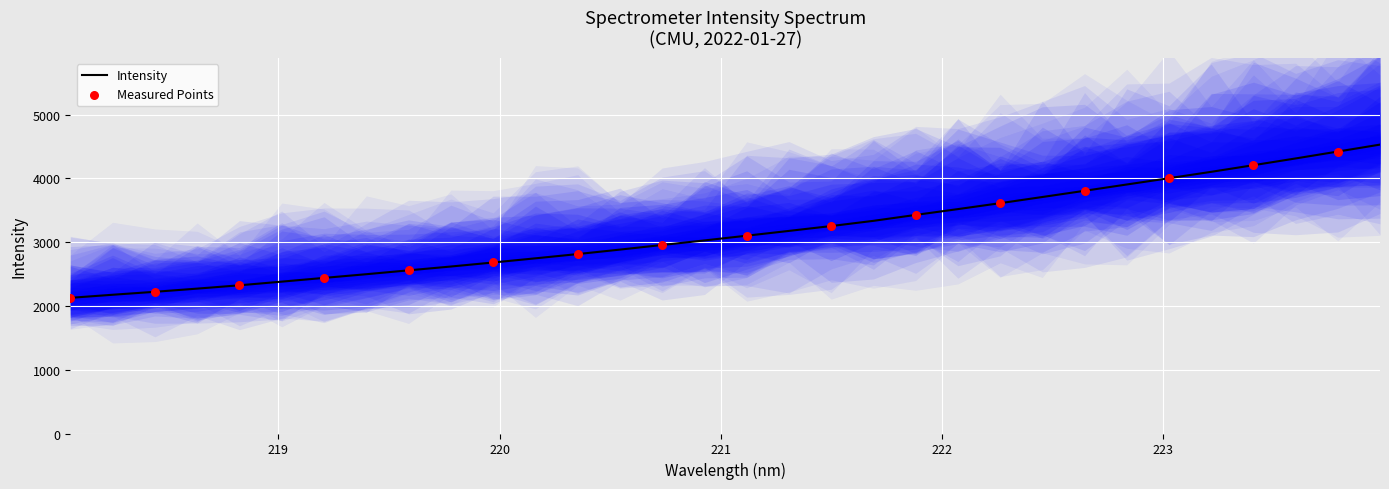

Approximately how many times larger is the value at 222.6447 compared to 219.7801?

1.5